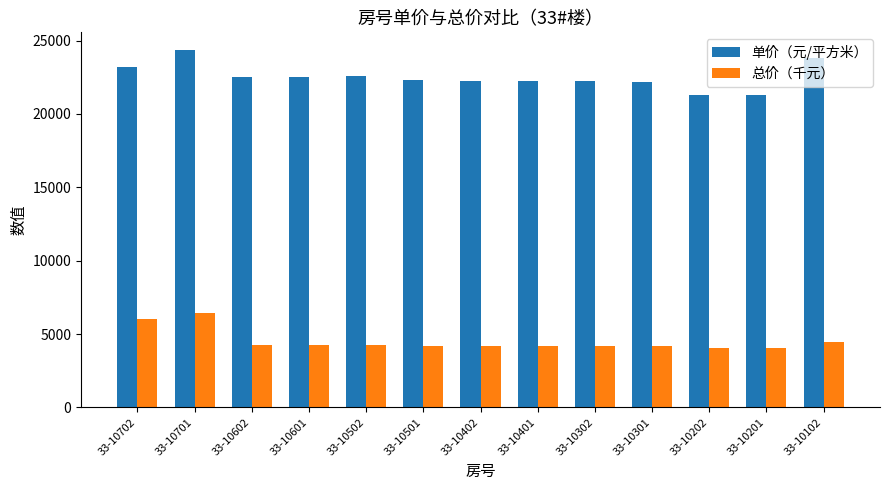

Which series has the widest spread of values?

单价（元/平方米）